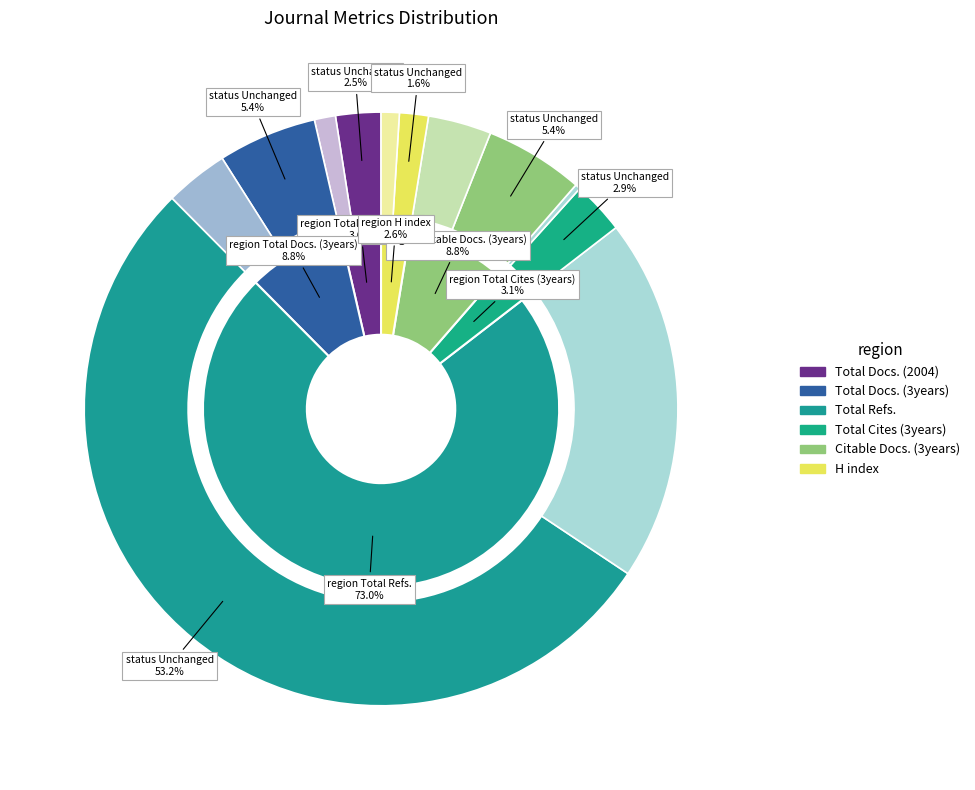

The Acta Geographica Sinica slice represents 74% of the pie. True or false?

False